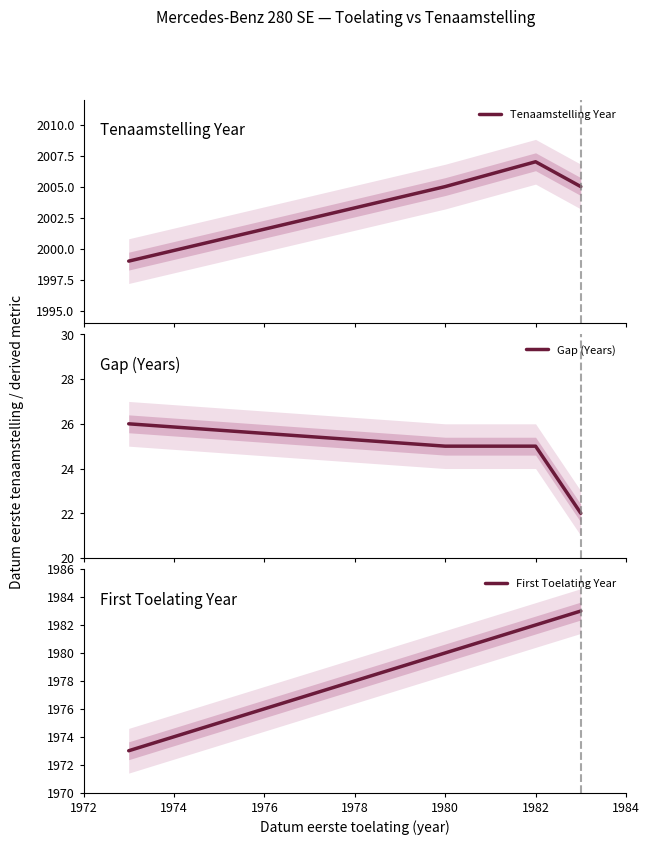

How many lines are shown in the chart?

3